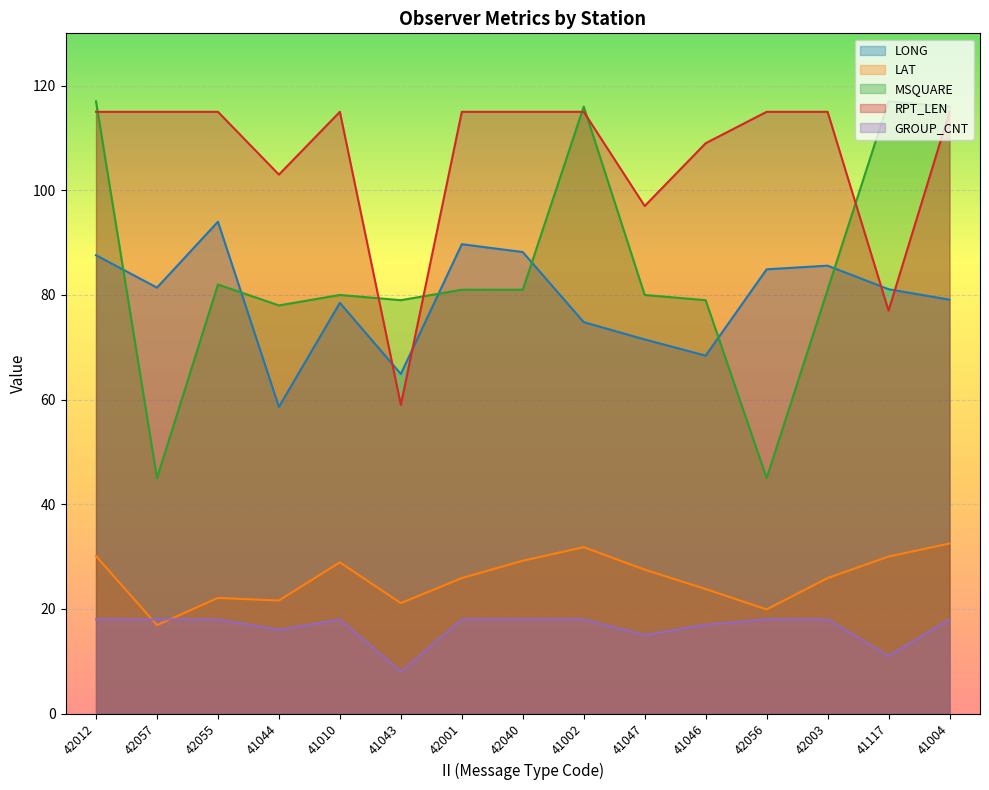

True or false: LAT has a value of 46.4 at 42001.

False